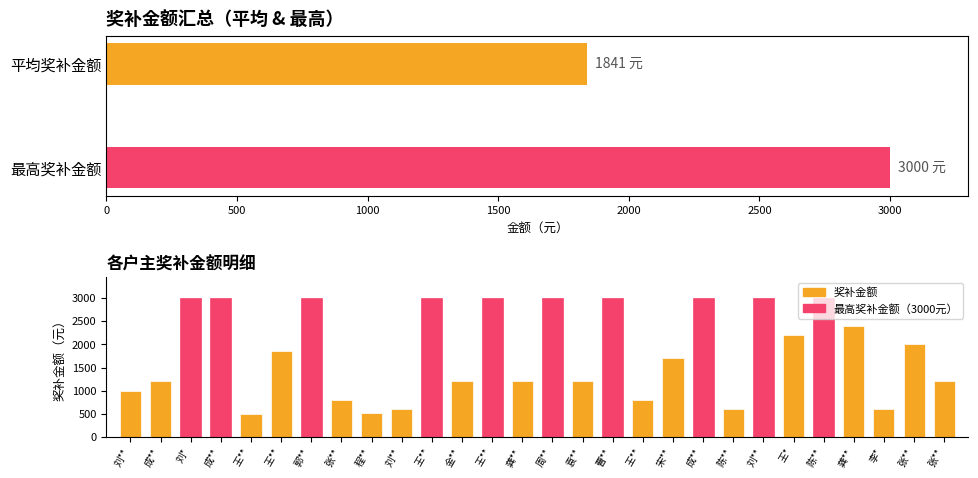

What is the difference between the maximum and second lowest values?

2490